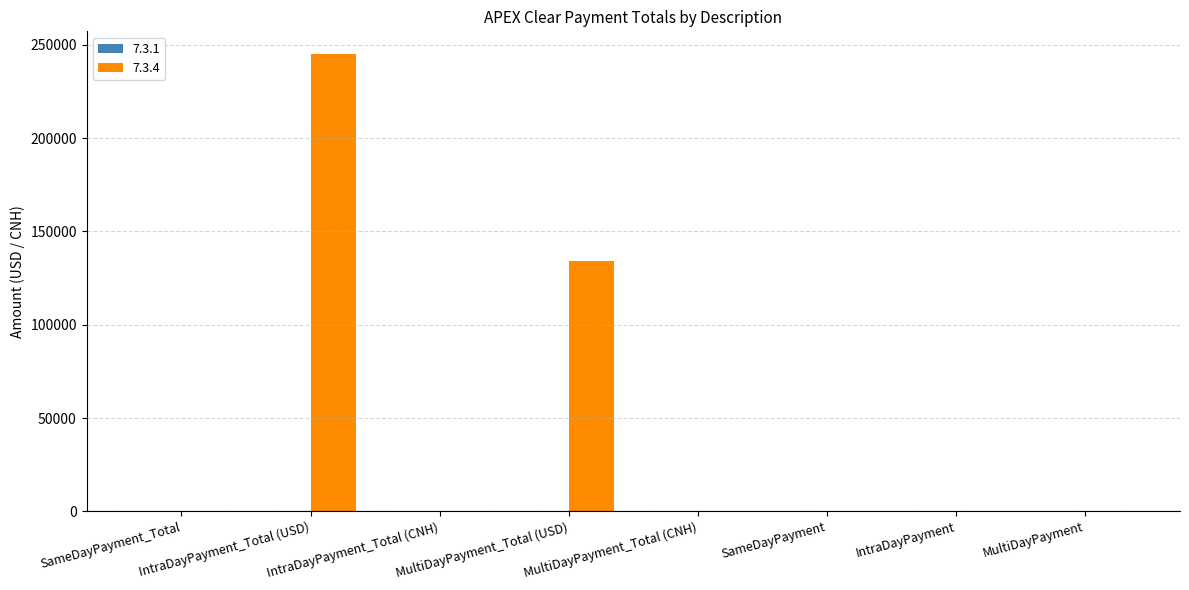

The value at MultiDayPayment is 0.0. True or false?

True